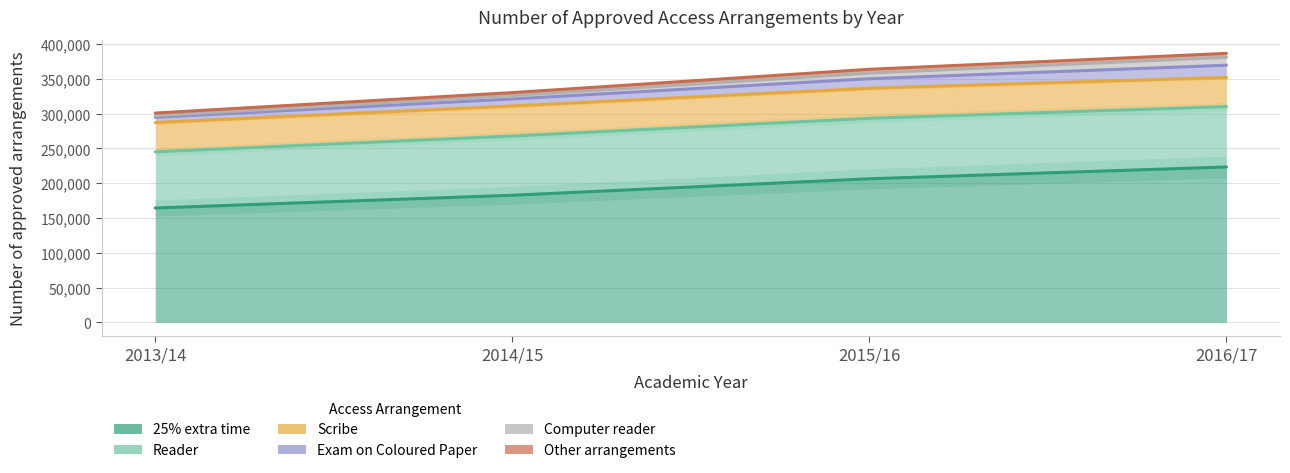

At which label does Computer reader first exceed 363855?

2016/17